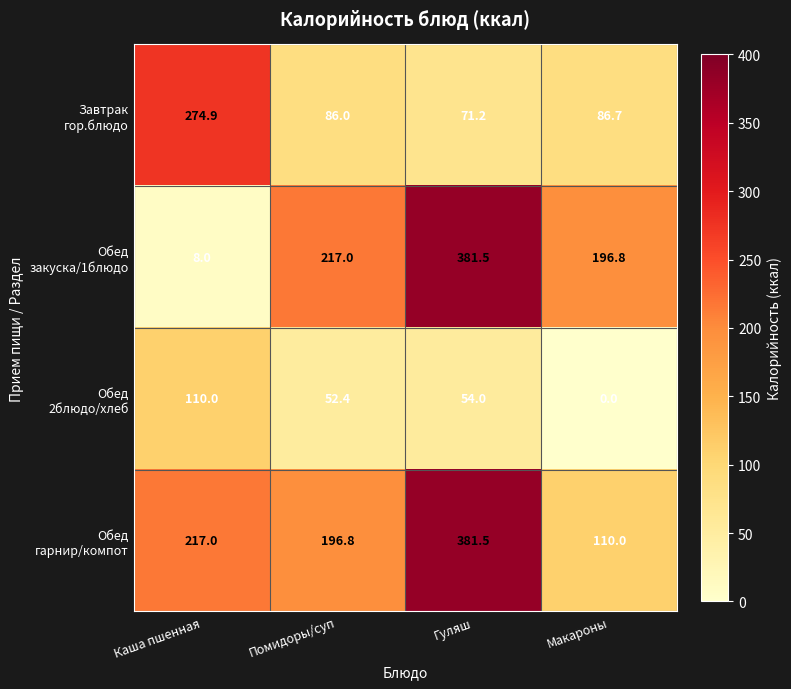

At which category is the sum across all series the highest?

Гуляш